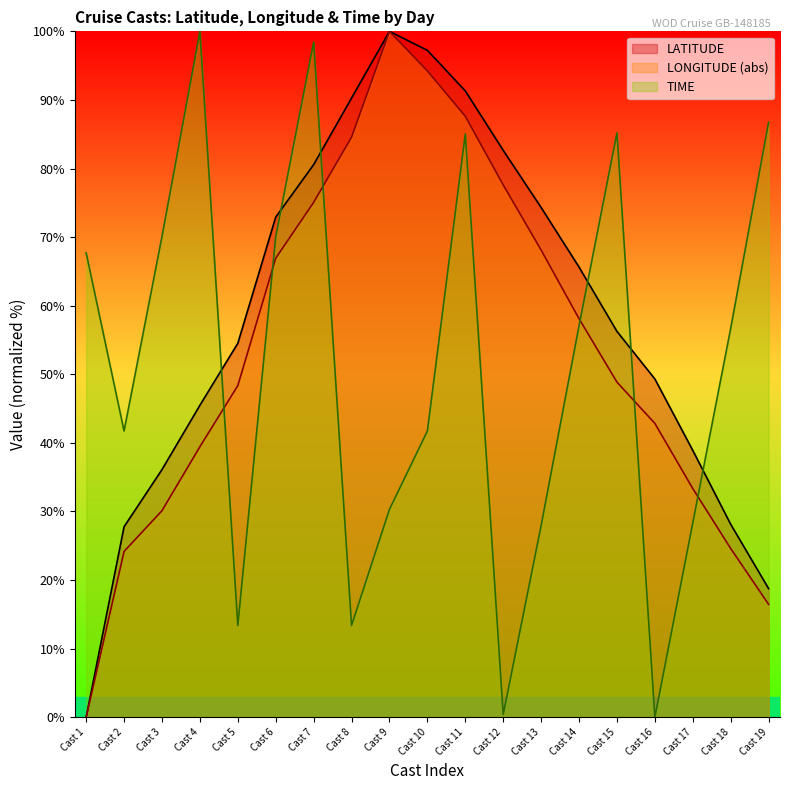

At which label does TIME first exceed 56?

Cast 1